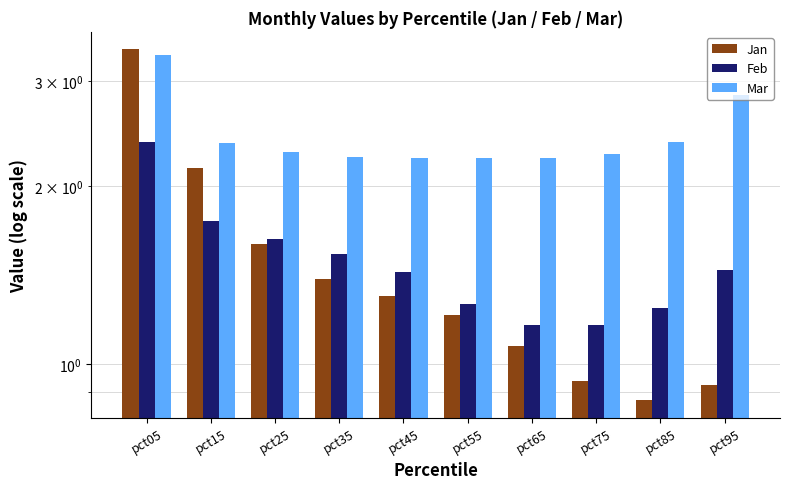

Reading right to left, extract all data points from this chart.

Jan: pct95=0.9	pct85=0.9	pct75=0.9	pct65=1.1	pct55=1.2	pct45=1.3	pct35=1.4	pct25=1.6	pct15=2.1	pct05=3.4
Feb: pct95=1.4	pct85=1.2	pct75=1.2	pct65=1.2	pct55=1.3	pct45=1.4	pct35=1.5	pct25=1.6	pct15=1.7	pct05=2.4
Mar: pct95=2.8	pct85=2.4	pct75=2.3	pct65=2.2	pct55=2.2	pct45=2.2	pct35=2.2	pct25=2.3	pct15=2.4	pct05=3.3